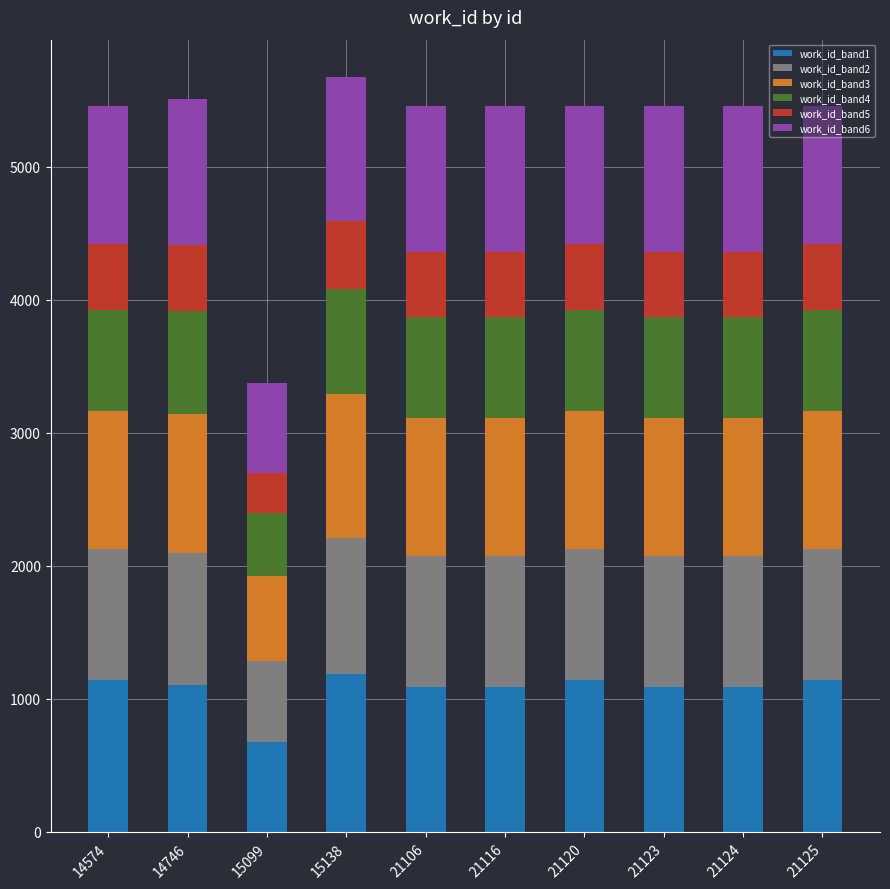

Is it true that work_id_band1 equals 481.2 at 21116?

False